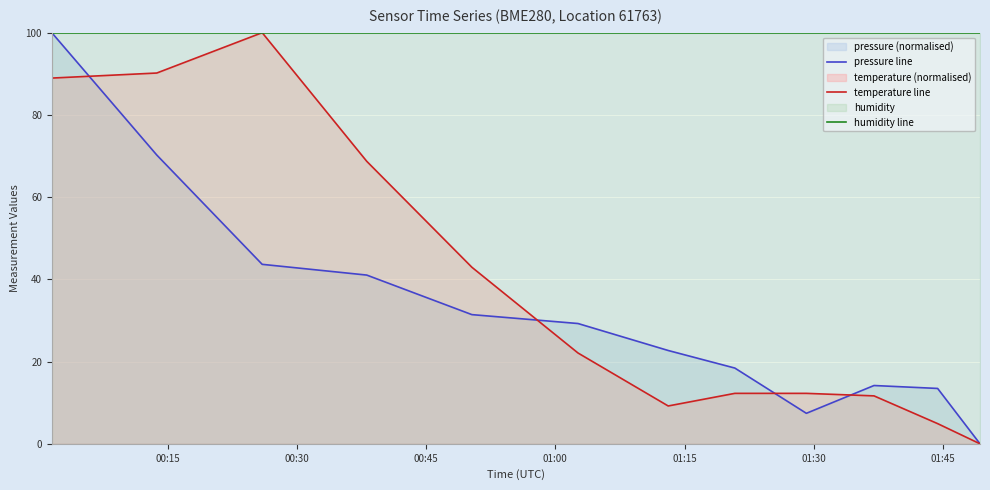

What is the maximum value for temperature line?

100.0